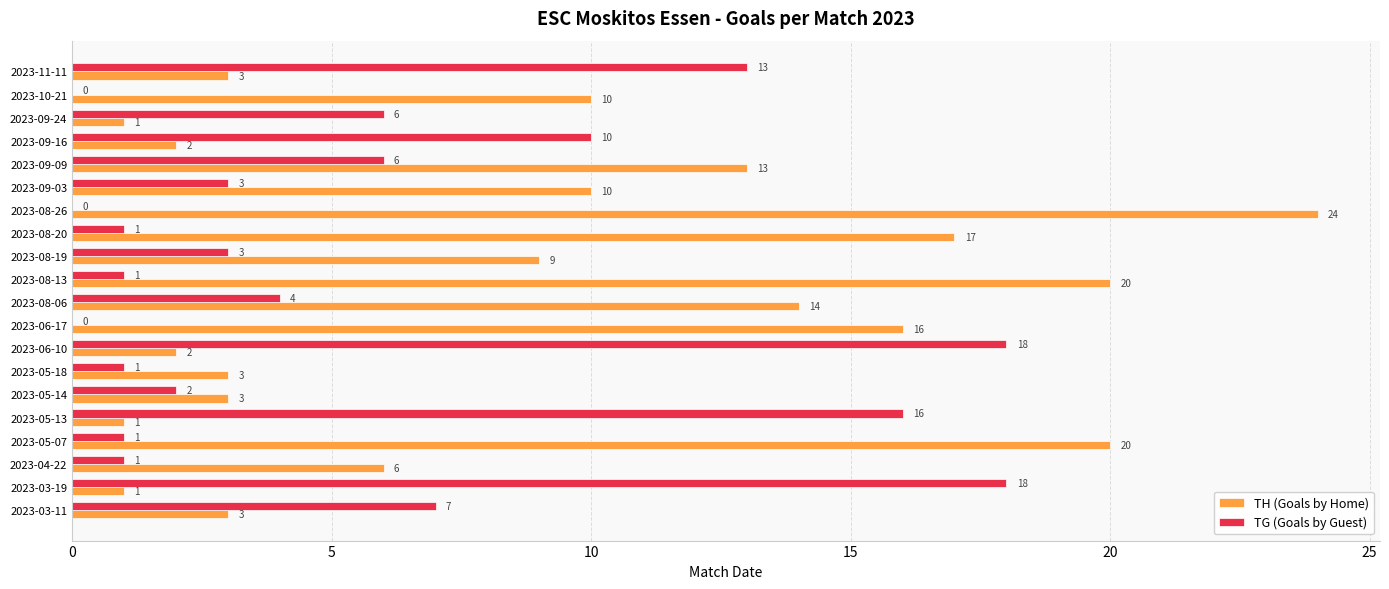

What is the maximum value for TG (Goals by Guest)?

18